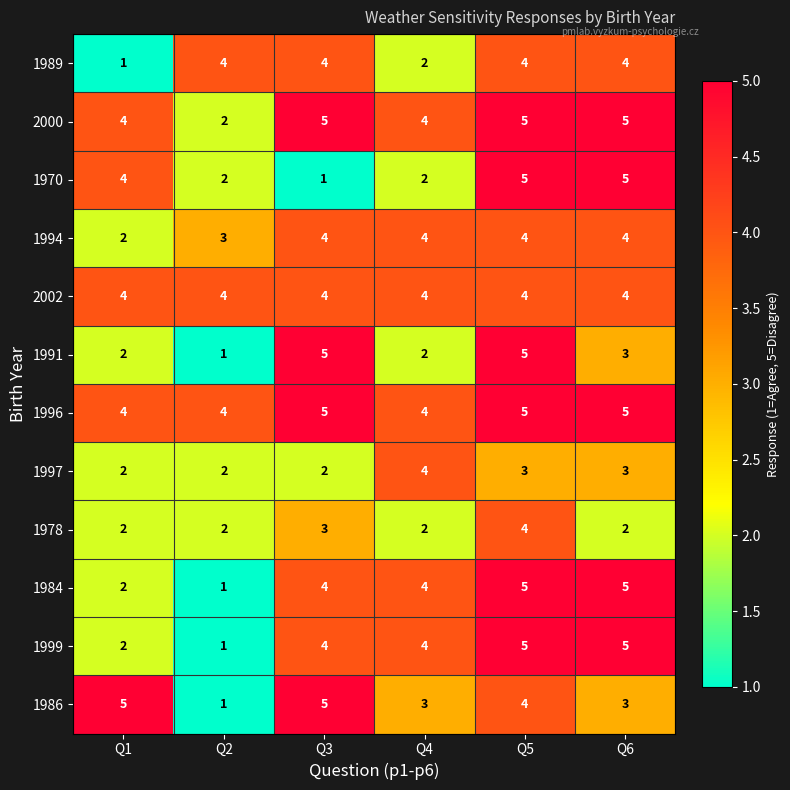

What value does the 1986 series have at Q5?

4